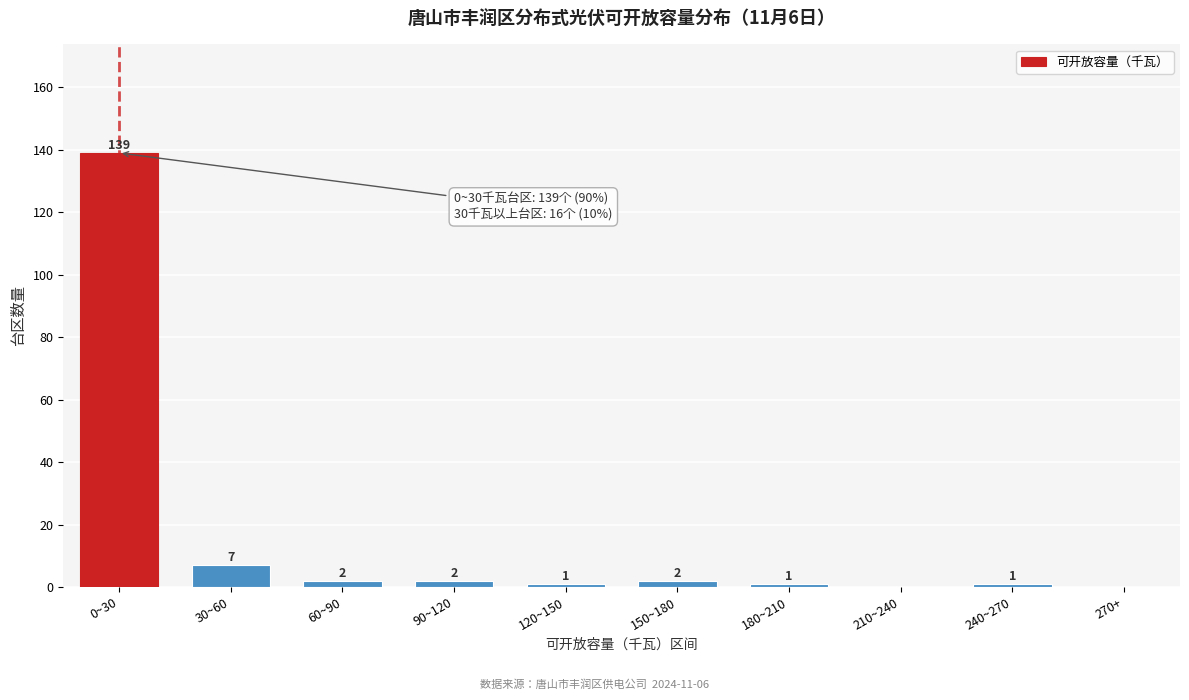

Reading left to right, list all the values displayed in this chart.

0~30=139	30~60=7	60~90=2	90~120=2	120~150=1	150~180=2	180~210=1	210~240=0	240~270=1	270+=0